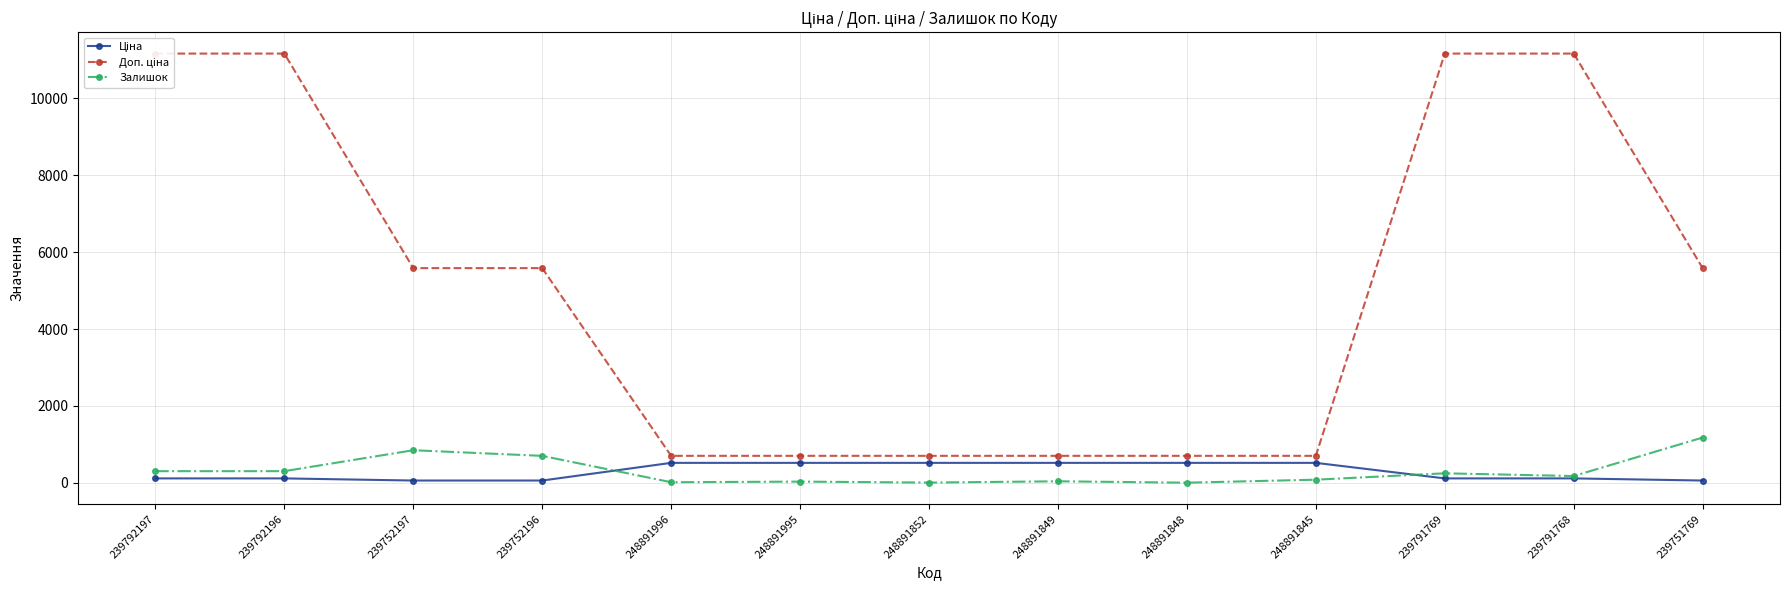

What is the difference between the maximum and minimum values in the Доп. ціна series?

10470.0